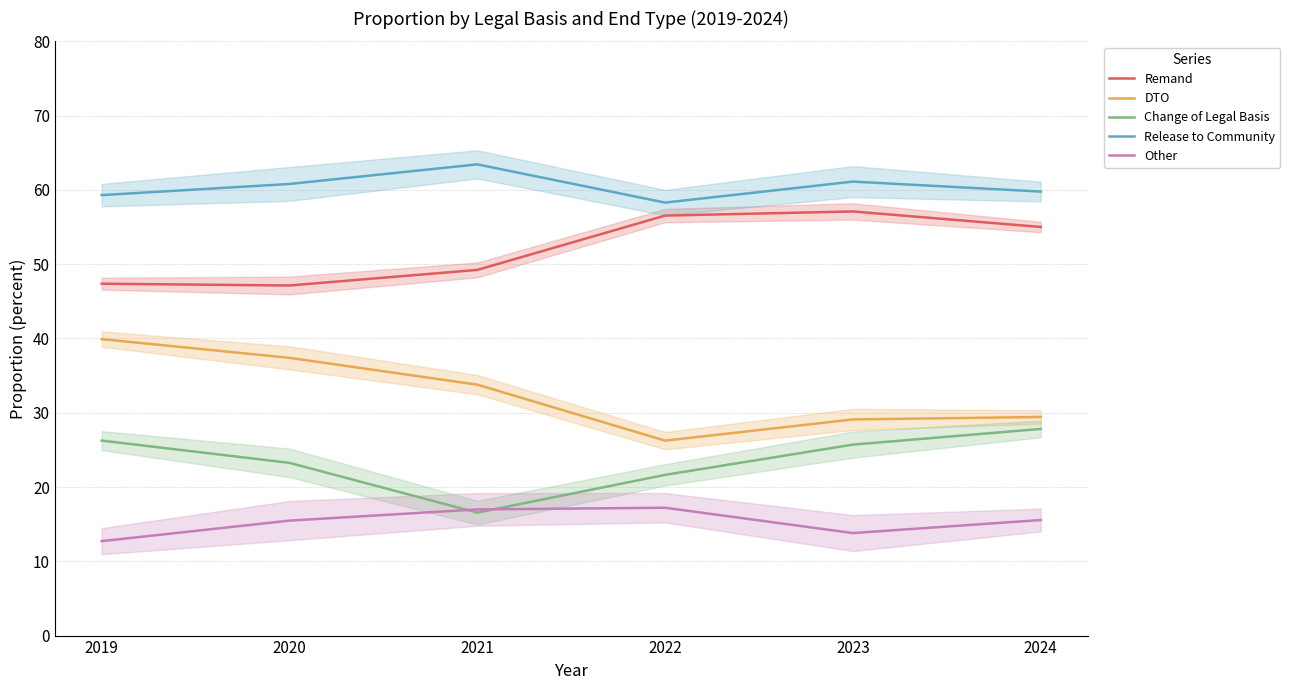

True or false: Change of Legal Basis and DTO cross at least once.

False